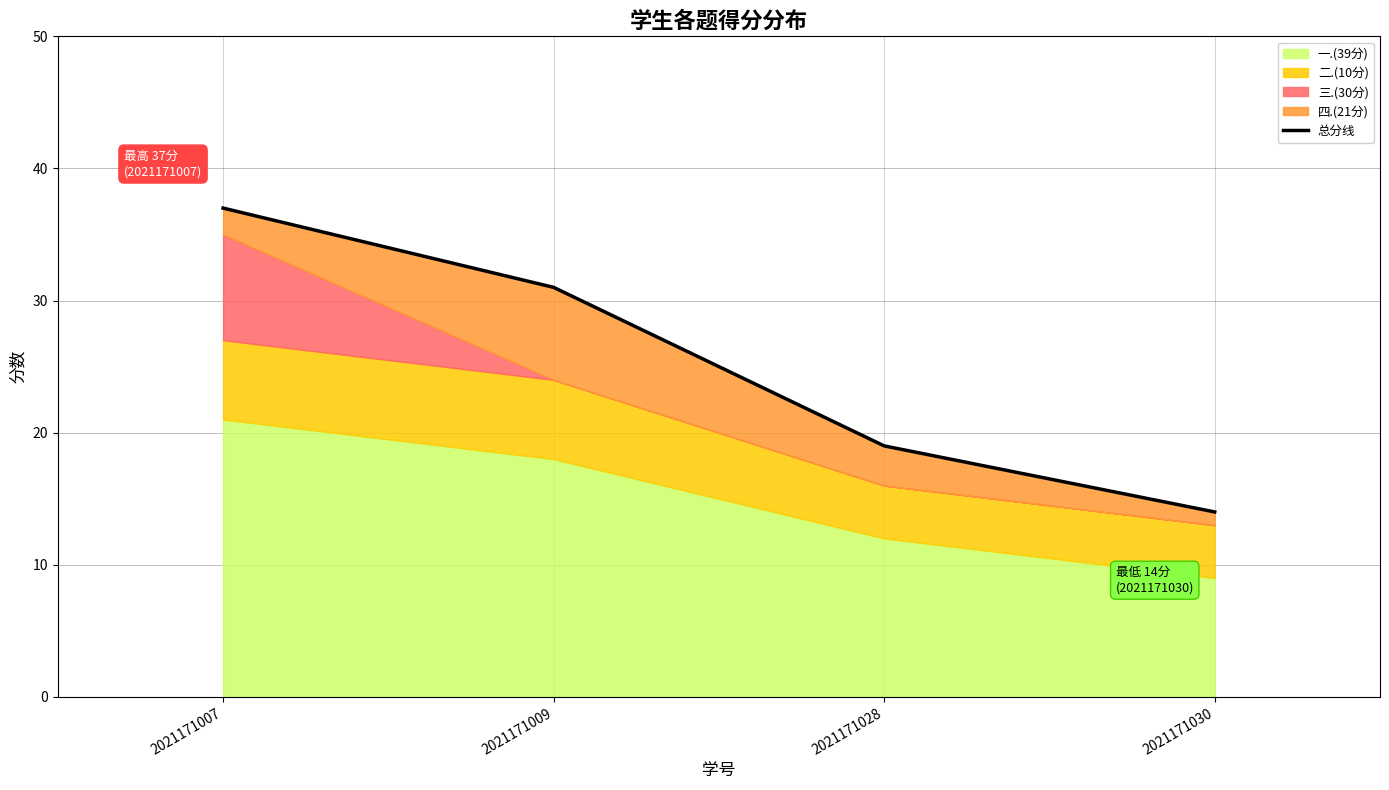

Reading left to right, extract all data points from this chart.

2021171007=37	2021171009=31	2021171028=19	2021171030=14